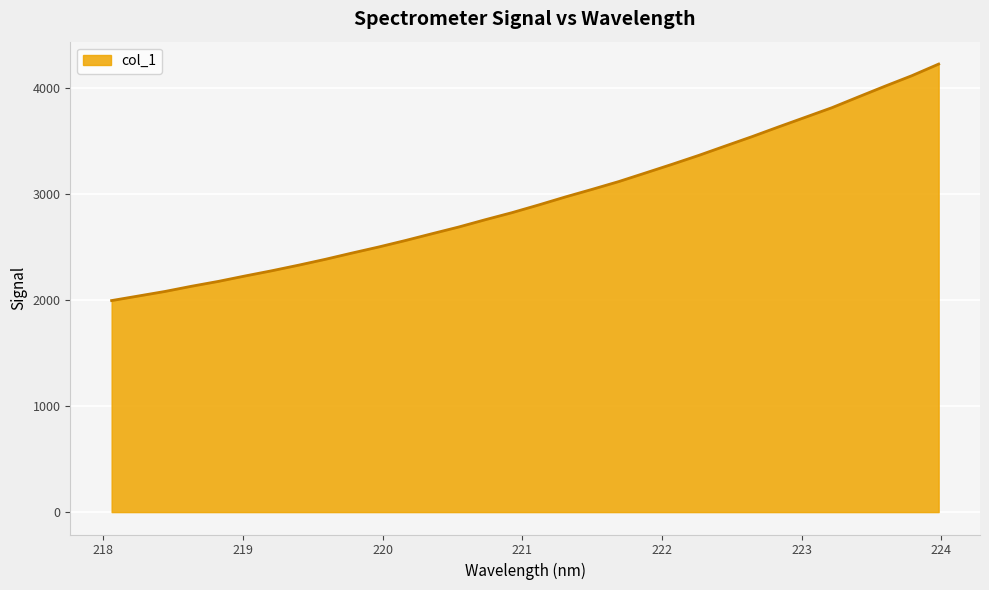

What is the greatest value displayed?

4225.8